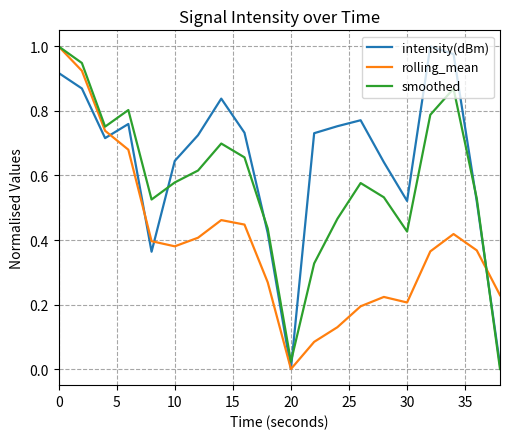

Which series has the largest total across all categories?

intensity(dBm)